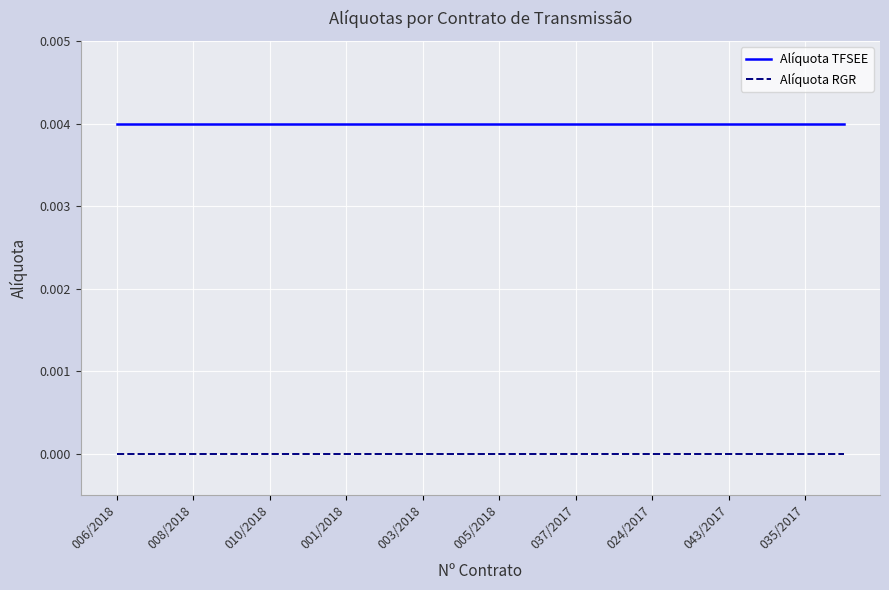

True or false: Alíquota RGR and Alíquota TFSEE cross at least once.

False